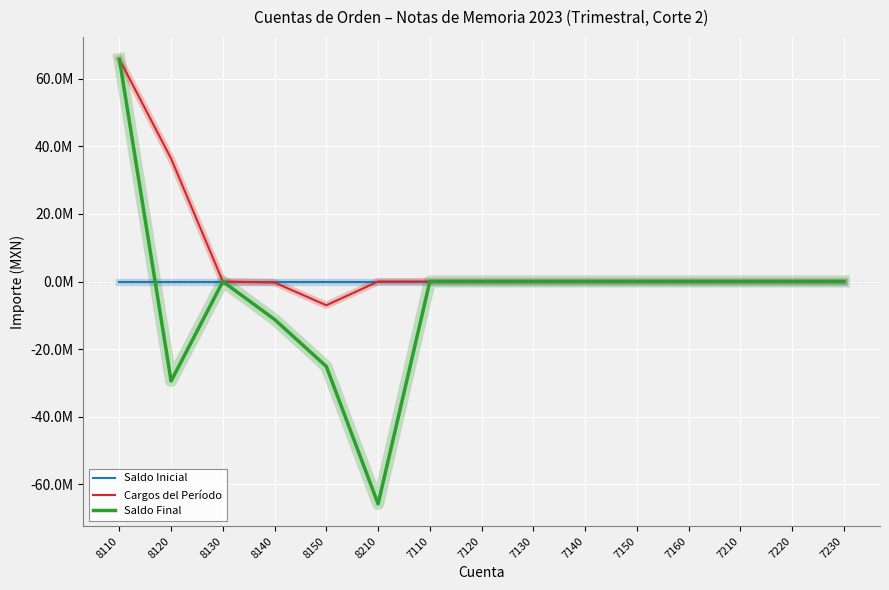

What is the minimum value for Saldo Final?

-65795316.4